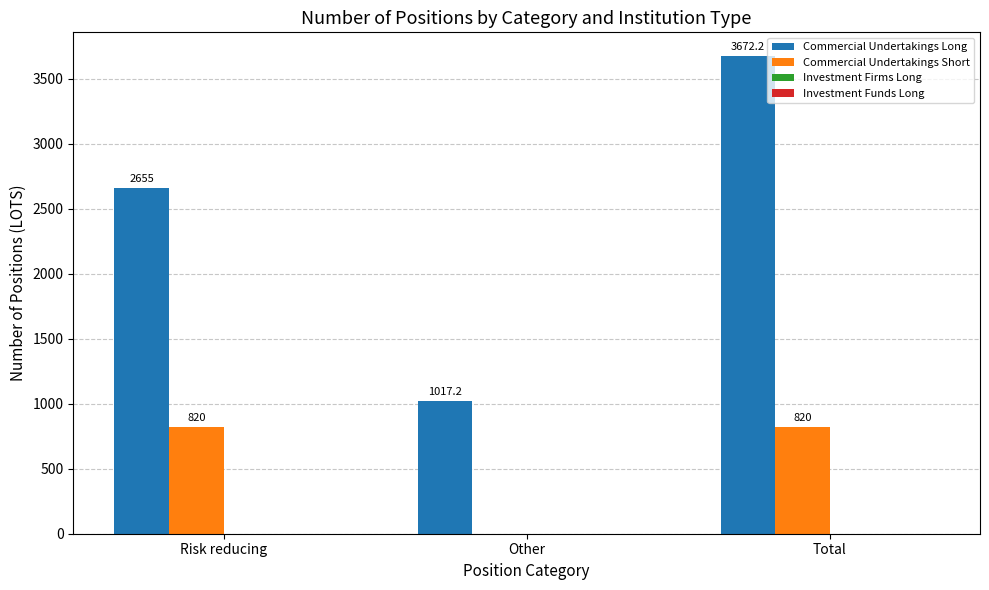

Which series has the largest range (max minus min)?

Commercial Undertakings Long